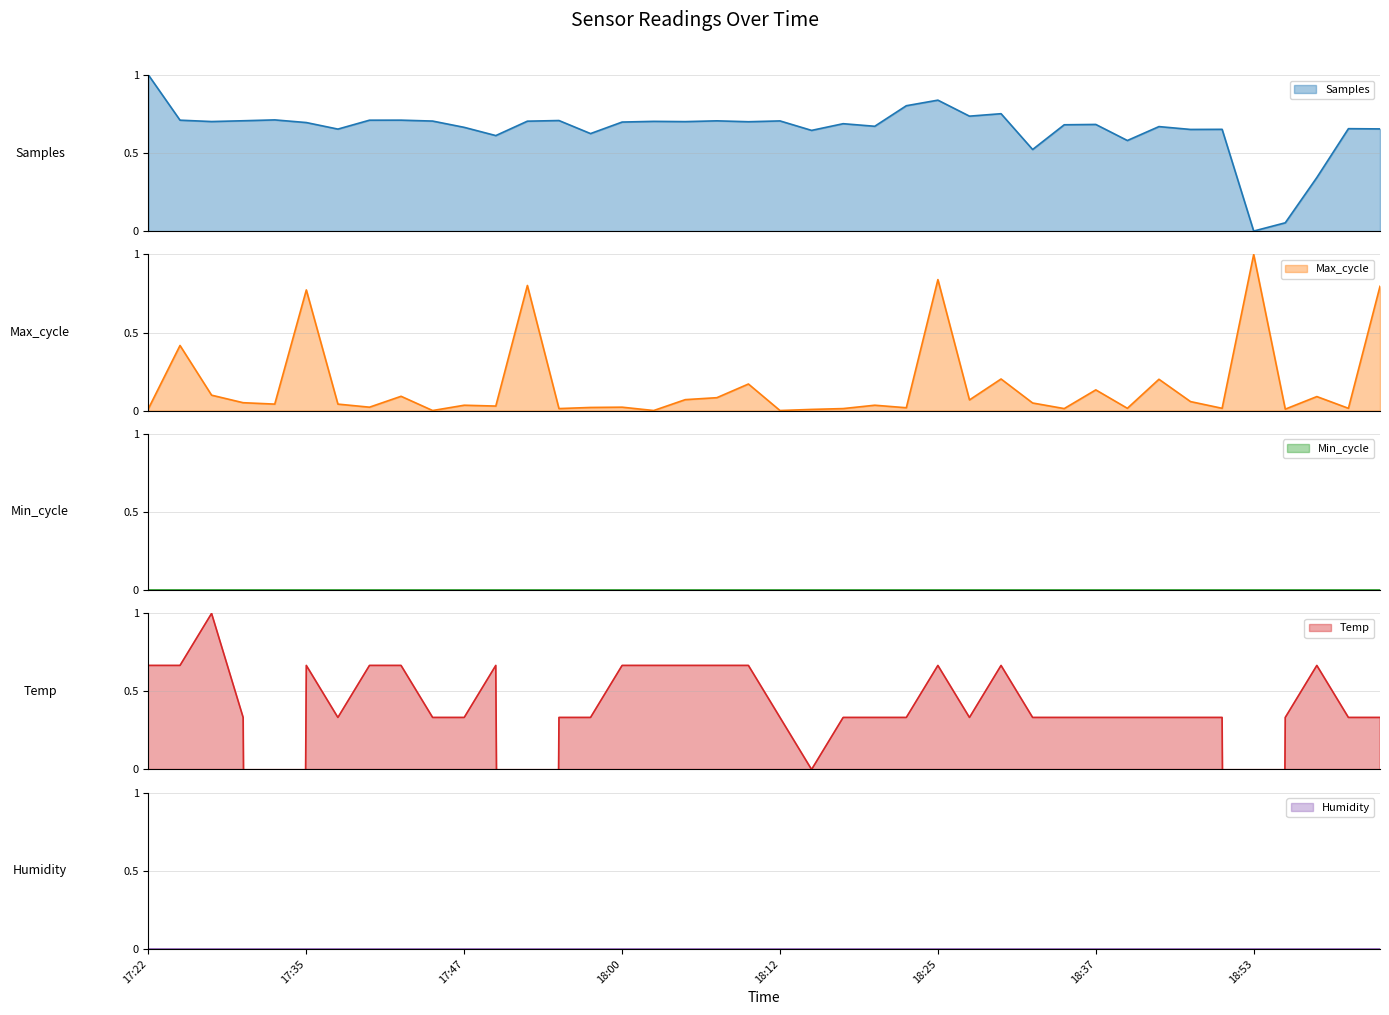

At which category does Samples reach its first local peak?

17:32